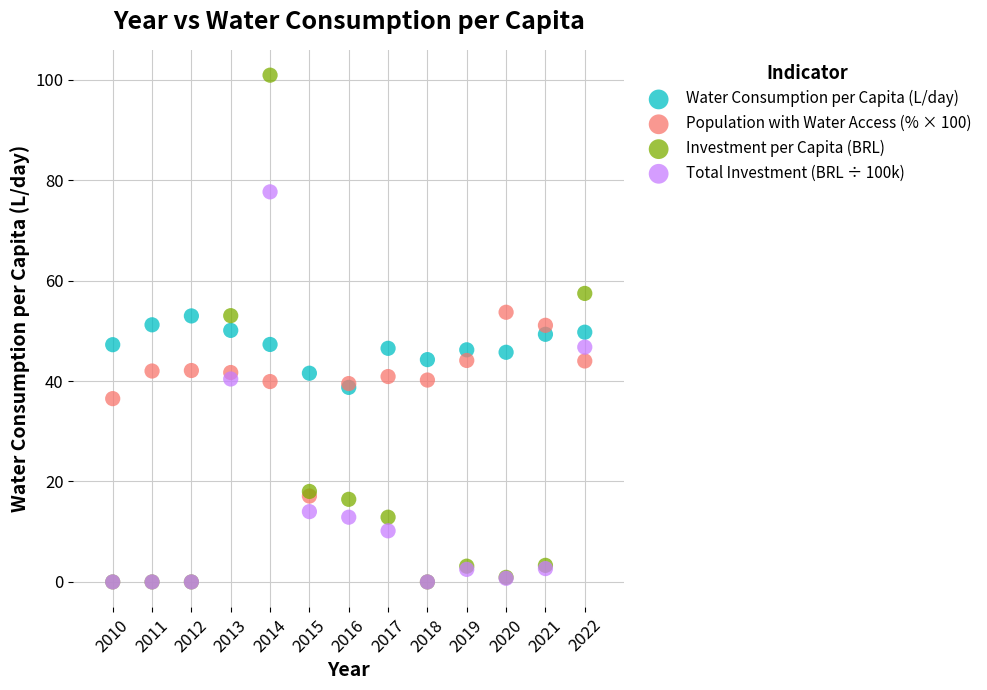

Which series contains the highest Y value?

Investment per Capita (BRL)